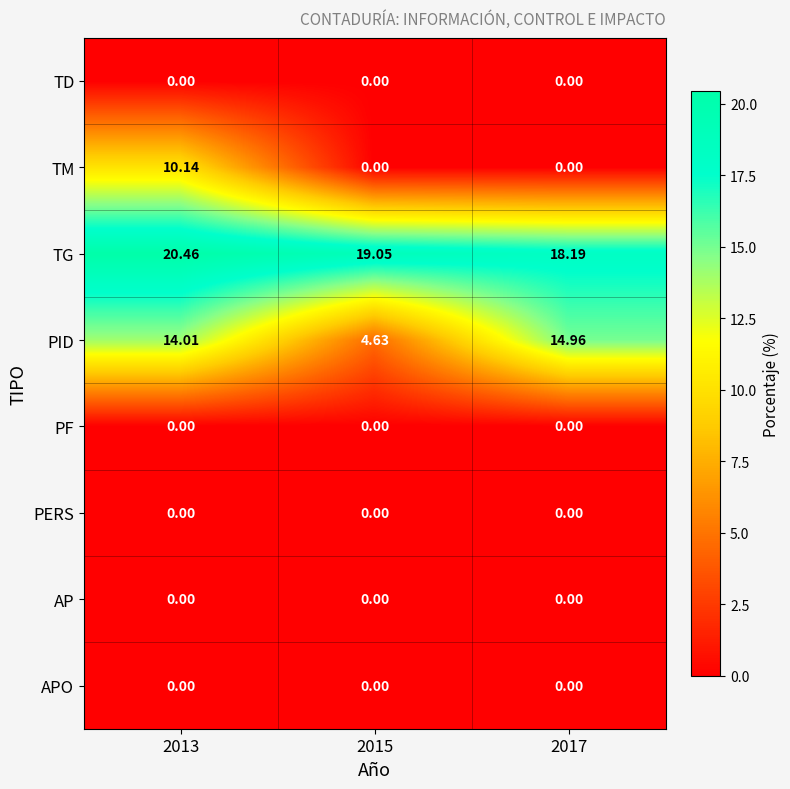

Is the value of PID at 2013 greater than the value of TM at 2013?

Yes